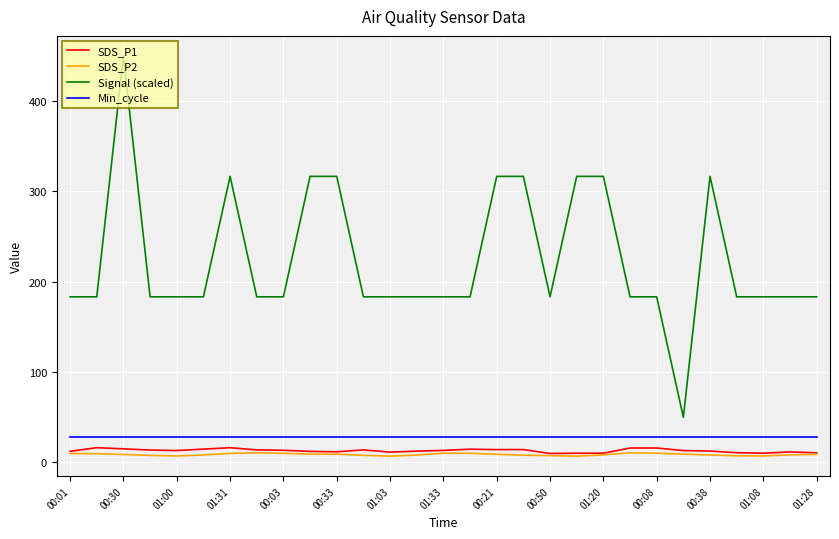

True or false: Min_cycle and SDS_P1 cross at least once.

False